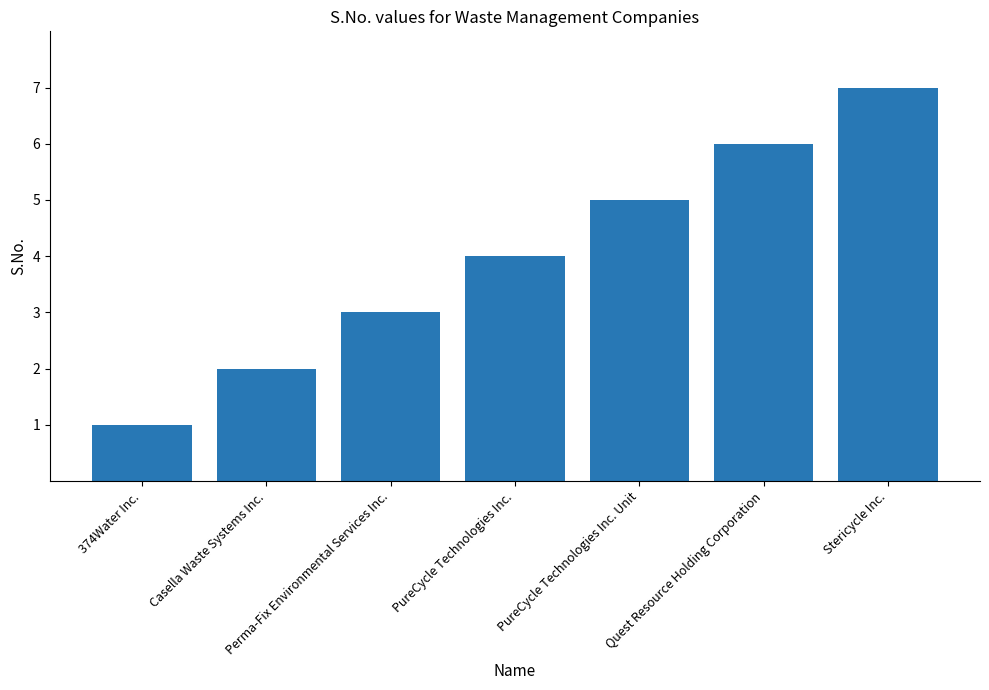

What is the smallest value displayed?

1